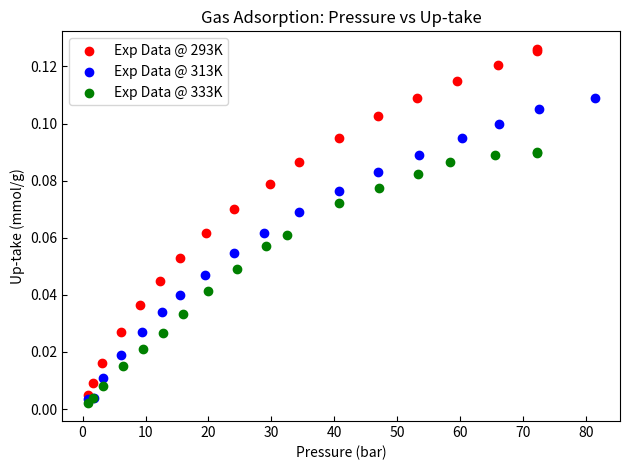

Which series reaches the maximum Y coordinate?

Exp Data @ 293K